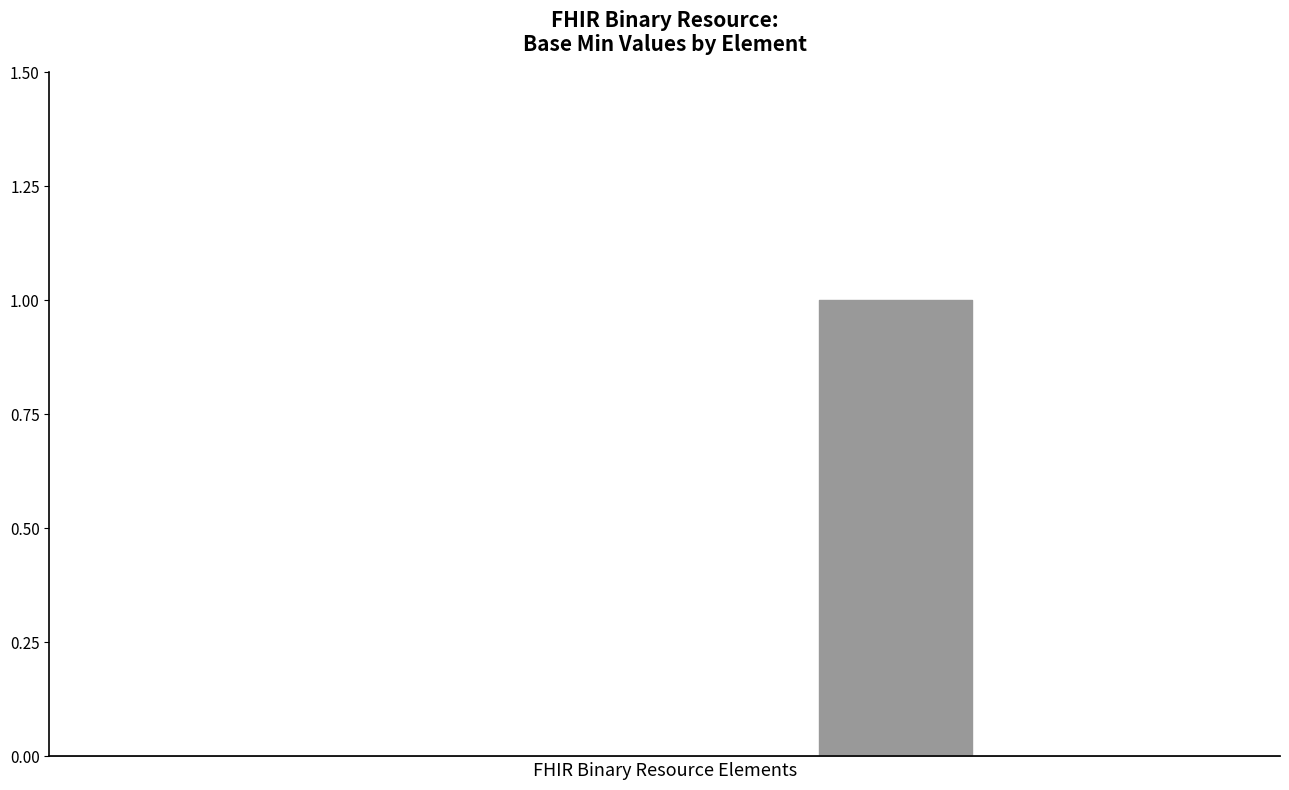

Is this an area chart (filled region under the line)?

No